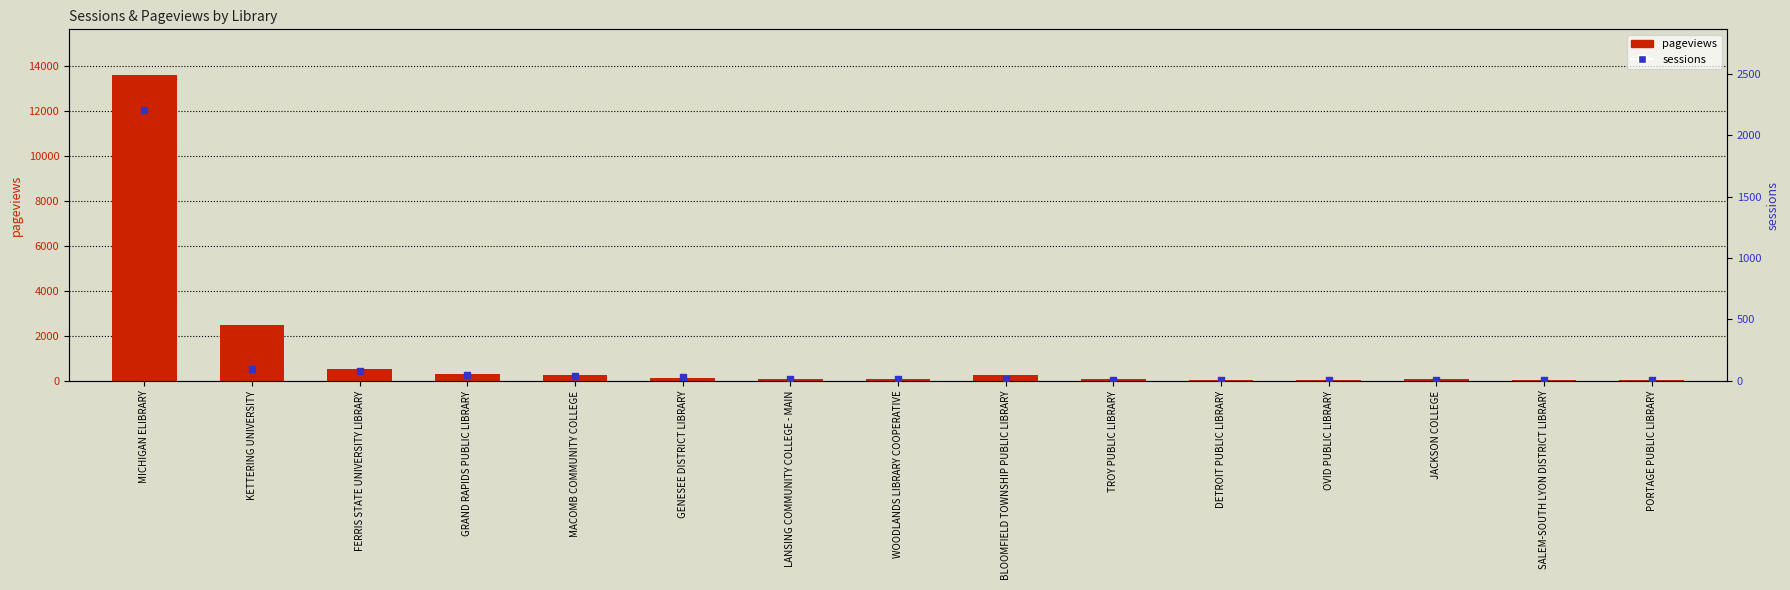

Which series reaches the minimum Y coordinate?

sessions